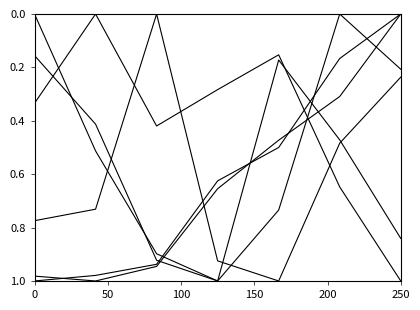

Does the chart have visible grid lines?

No